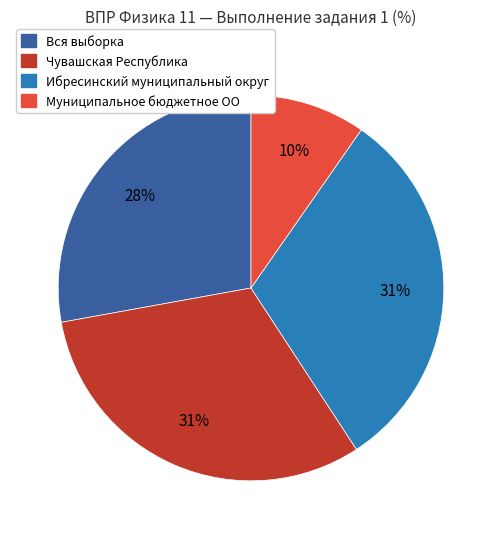

Which slice is the smallest?

Муниципальное бюджетное ОО